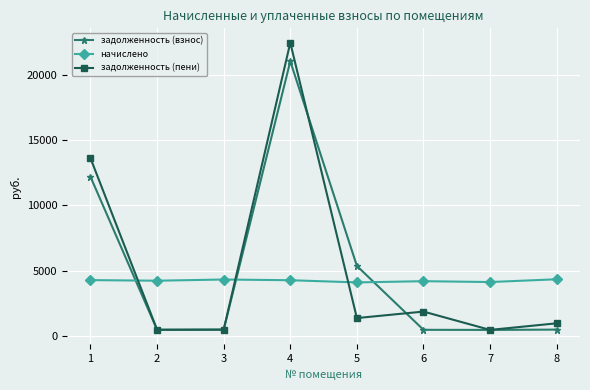

Between 1 and 3, which series saw the biggest shift?

задолженность (пени)